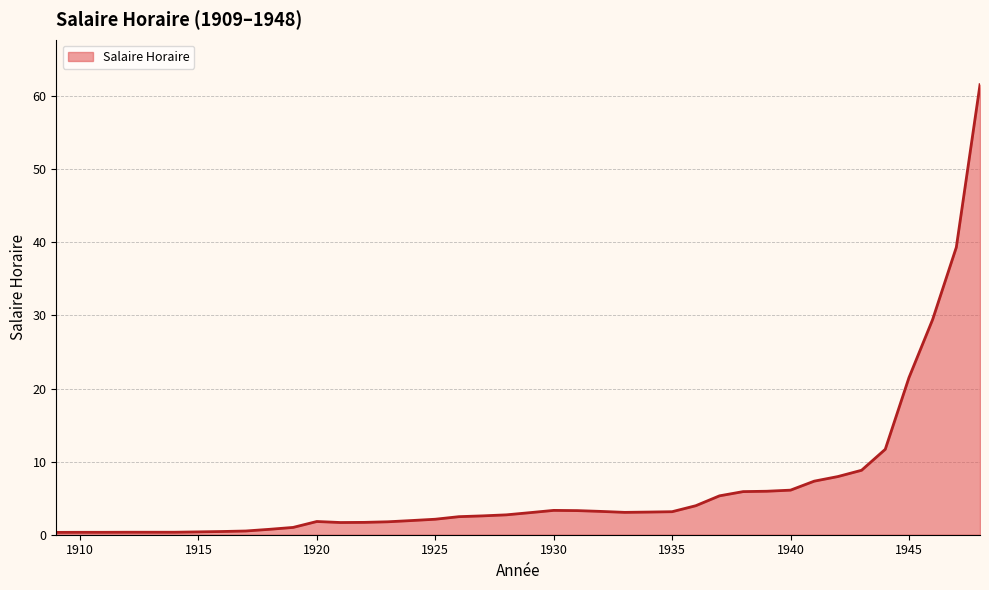

What is the greatest value displayed?

61.6